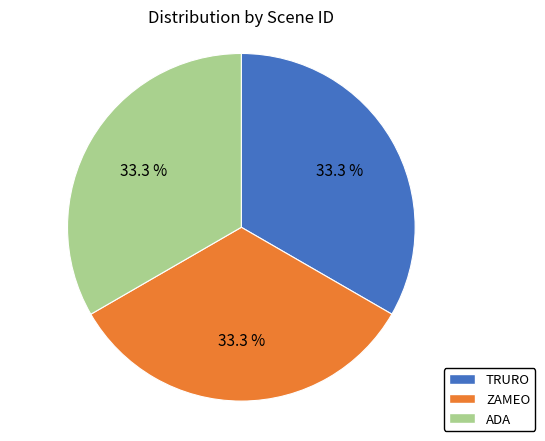

What percentage is the ADA slice, to the nearest percent?

33%